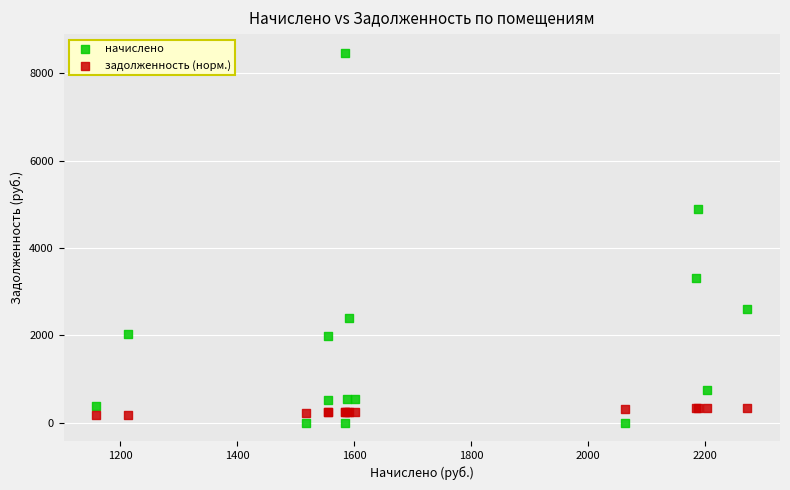

What is the X range (max minus min) for the scatter plot?

1114.5